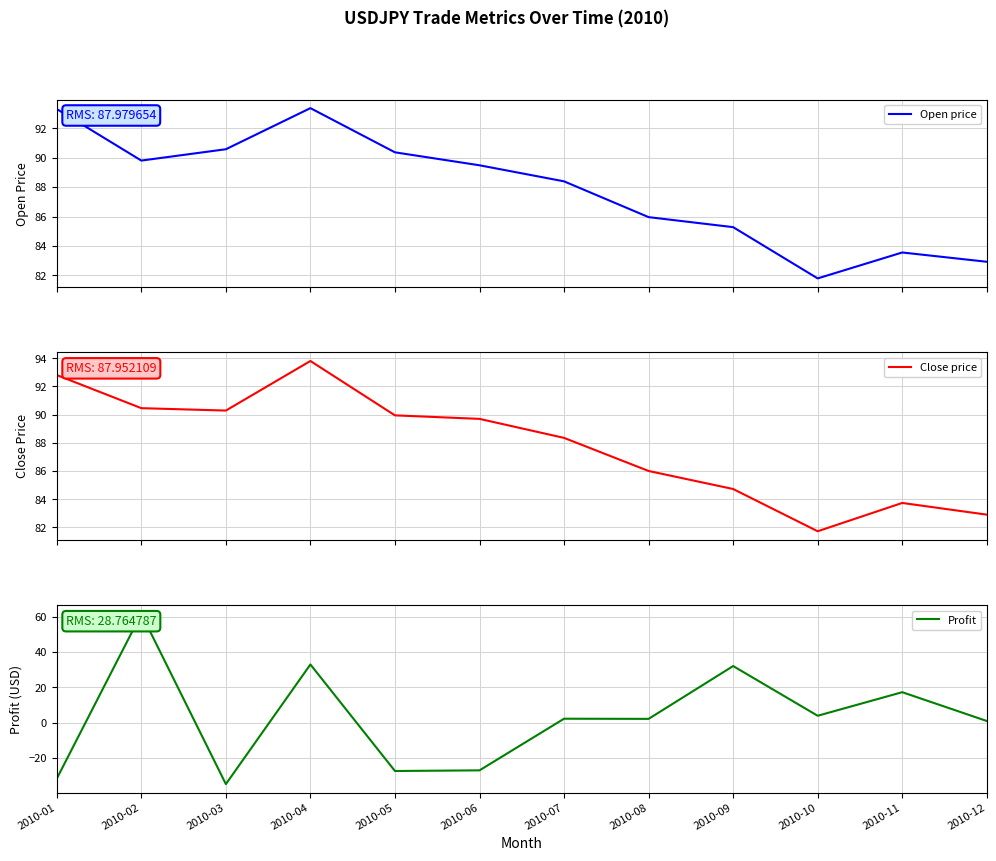

Is it true that Close price equals 93.8 at 2010-04?

True